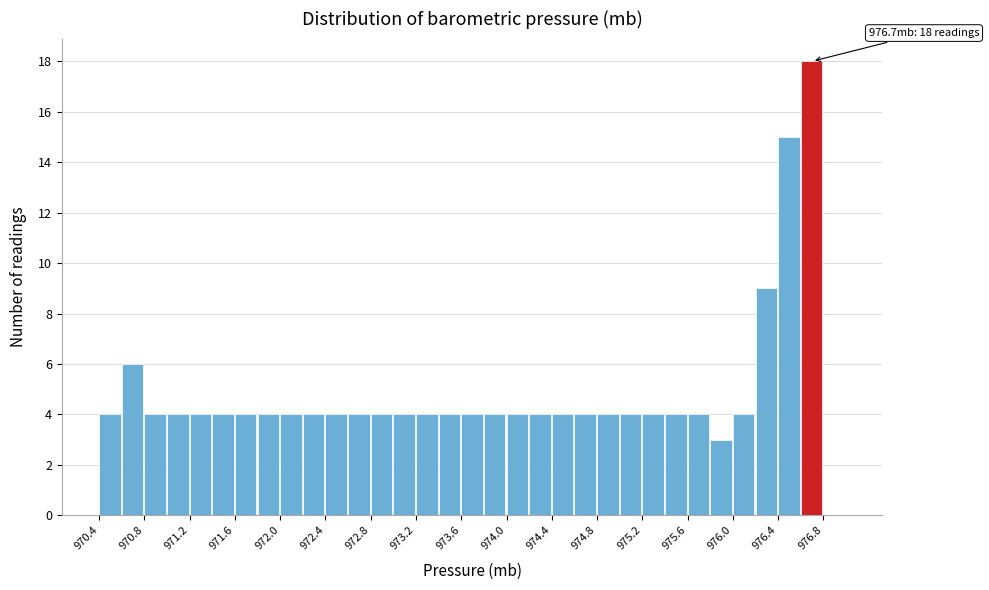

Over which range of the x-axis is the bar tallest?

976.6 to 976.8